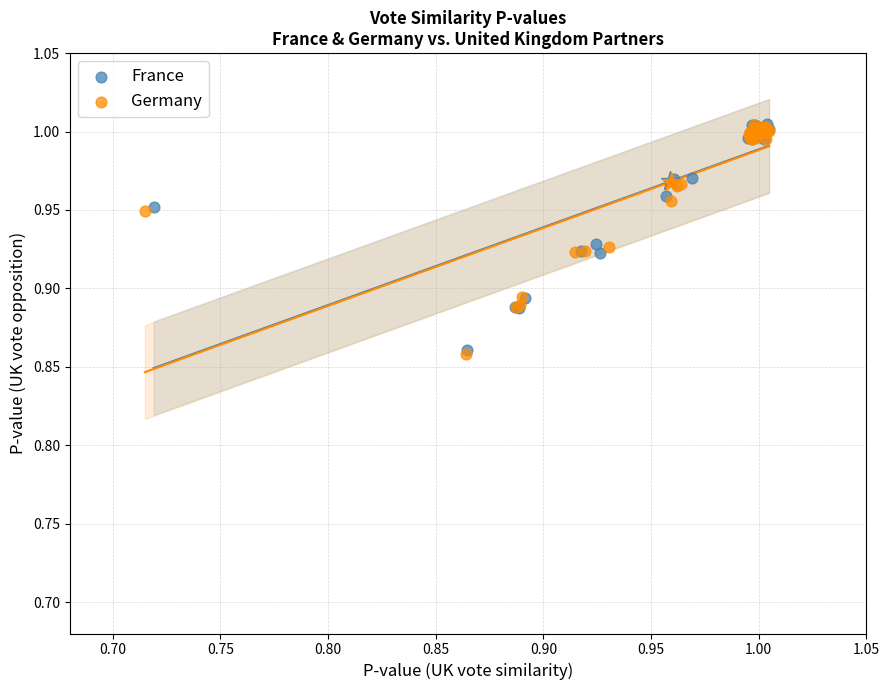

Which series has the widest spread of Y values?

Germany